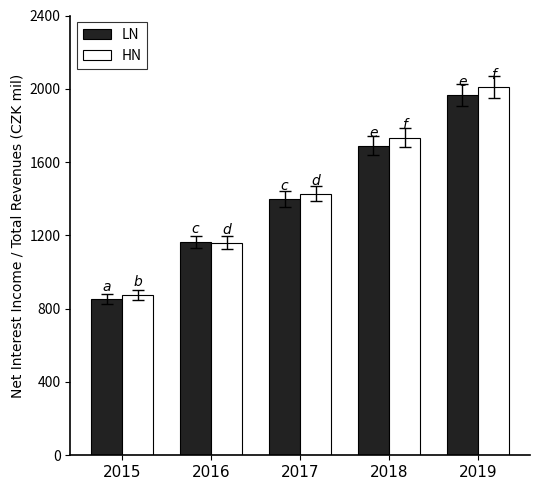

Reading left to right, what are all the values shown in this chart?

LN: 2015=852.3	2016=1164.0	2017=1399.0	2018=1690.0	2019=1967.0
HN: 2015=875.3	2016=1160.0	2017=1428.0	2018=1732.0	2019=2008.0